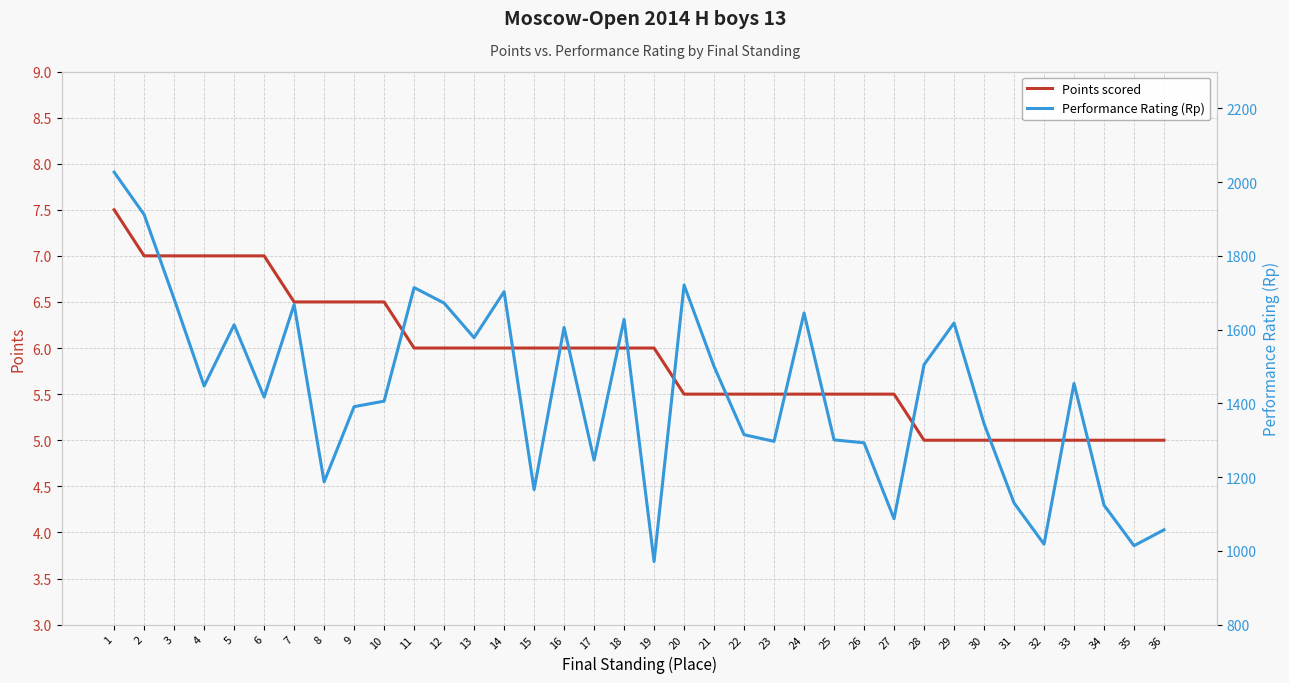

Which category has the highest value across all series?

1